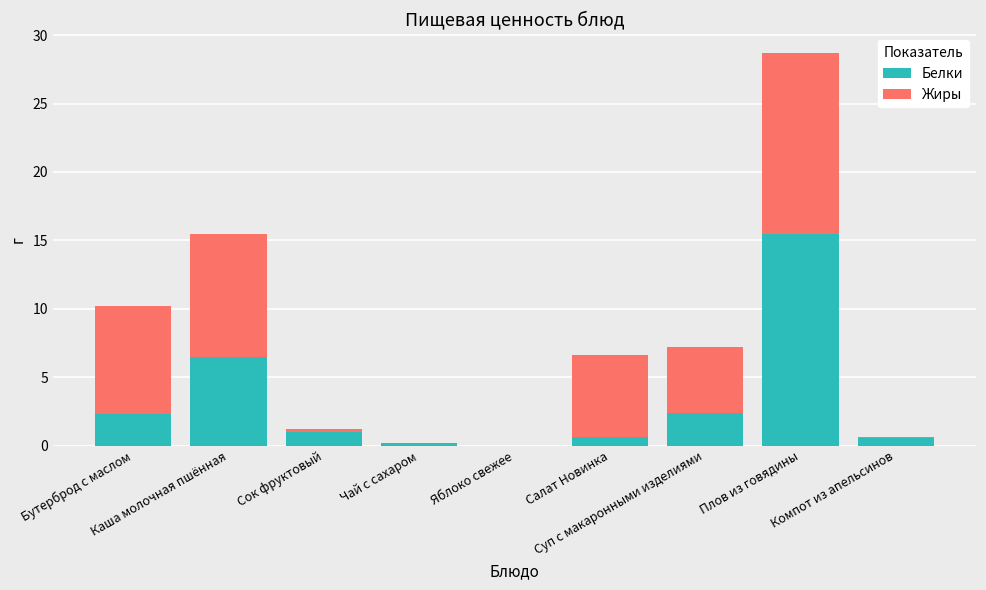

Which category has the highest value in the Белки series?

Плов из говядины